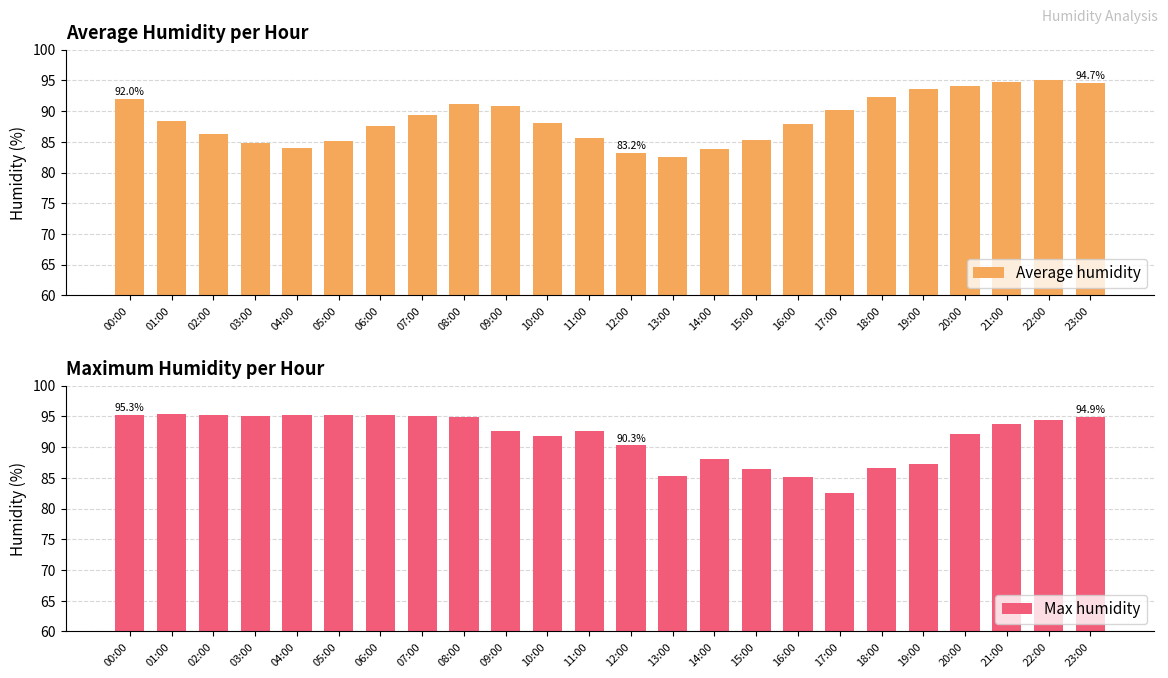

The Max humidity series shows 54.4 at 05:00. True or false?

False